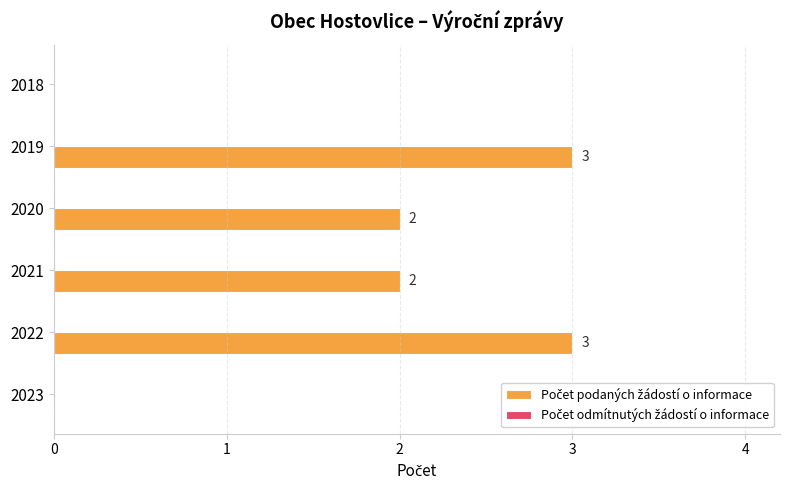

Reading bottom to top, transcribe all the data shown in this chart.

2023=0	2022=3	2021=2	2020=2	2019=3	2018=0